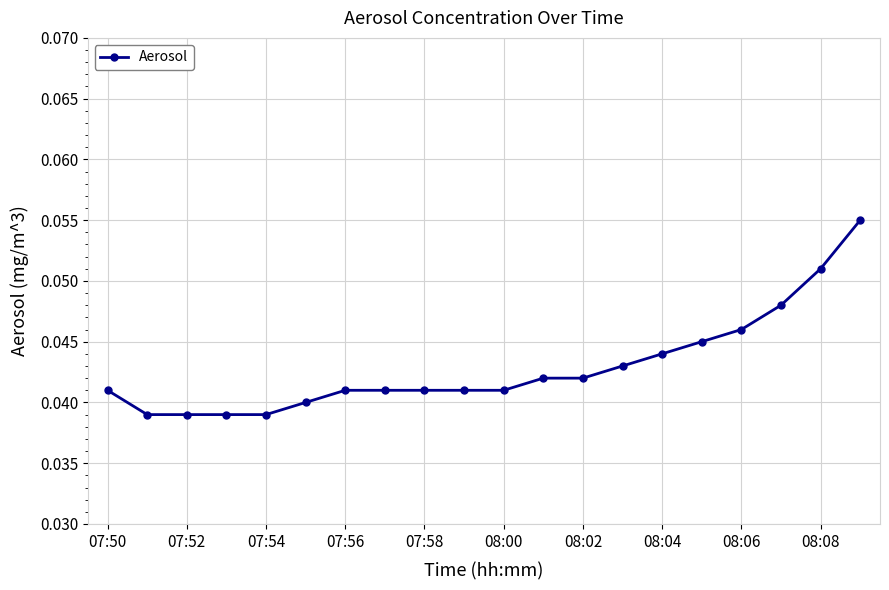

How many values are between 0 and 1?

20